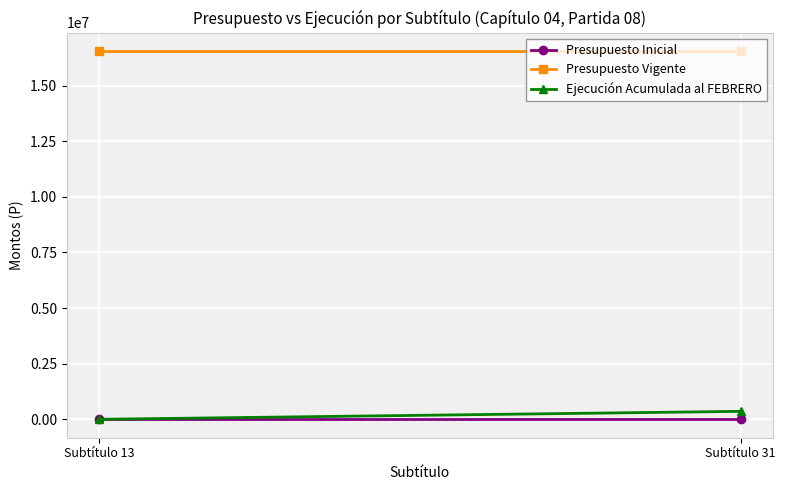

Between Subtítulo 13 and Subtítulo 31, which is larger?

Subtítulo 13